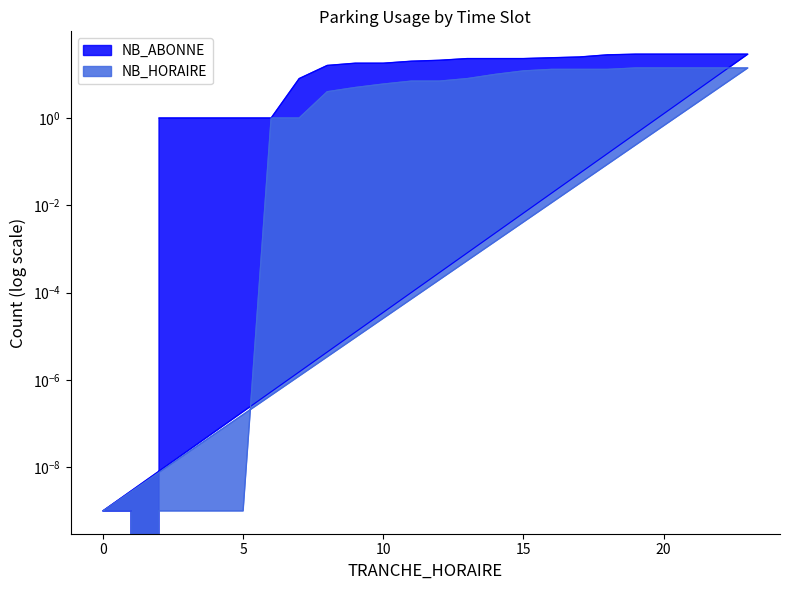

True or false: NB_ABONNE and NB_HORAIRE intersect in this chart.

False